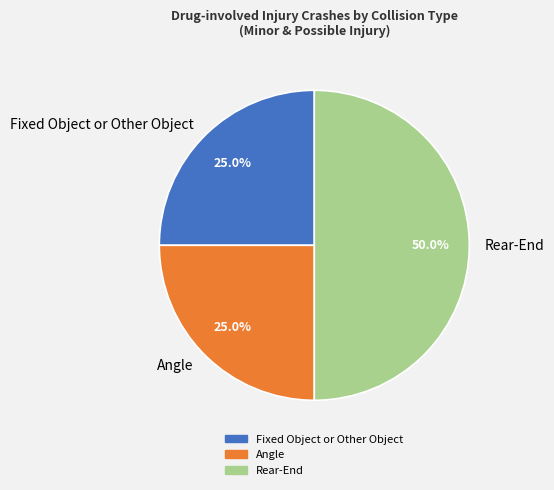

Approximately how many times larger is the value at Angle compared to Fixed Object or Other Object?

1.0